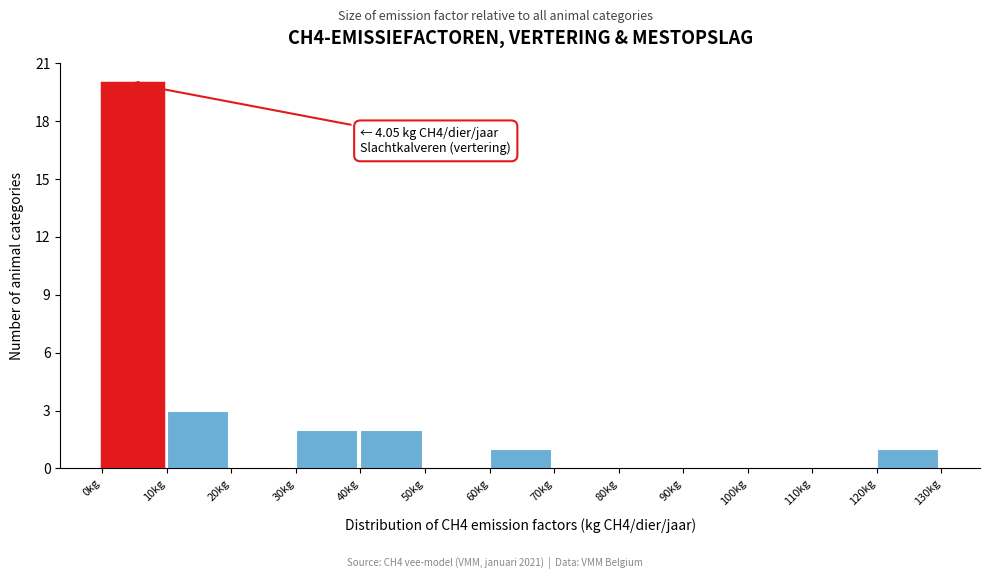

Over which range of the x-axis is the bar tallest?

0 to 10